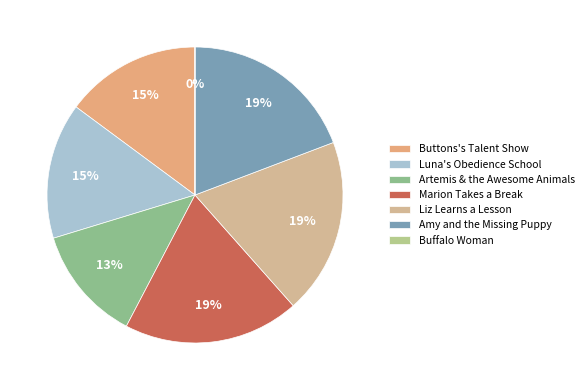

Combined, do Luna's Obedience School and Liz Learns a Lesson account for over 50%?

No